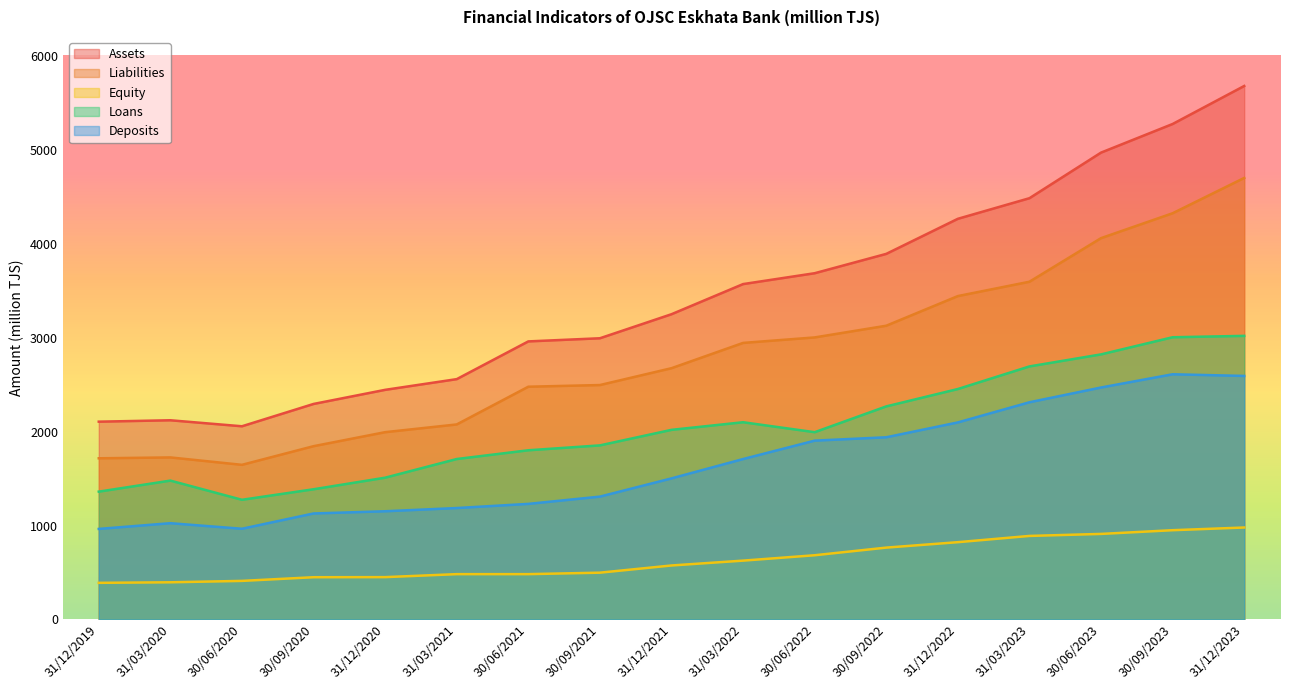

At which label is Loans closest to 2146?

31/03/2022